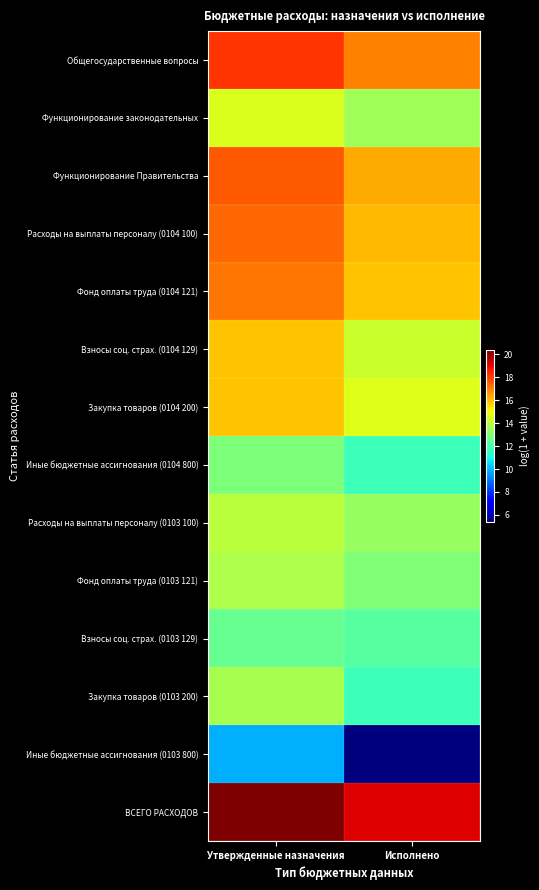

At which category does the chart reach its peak across all series?

Утвержденные назначения